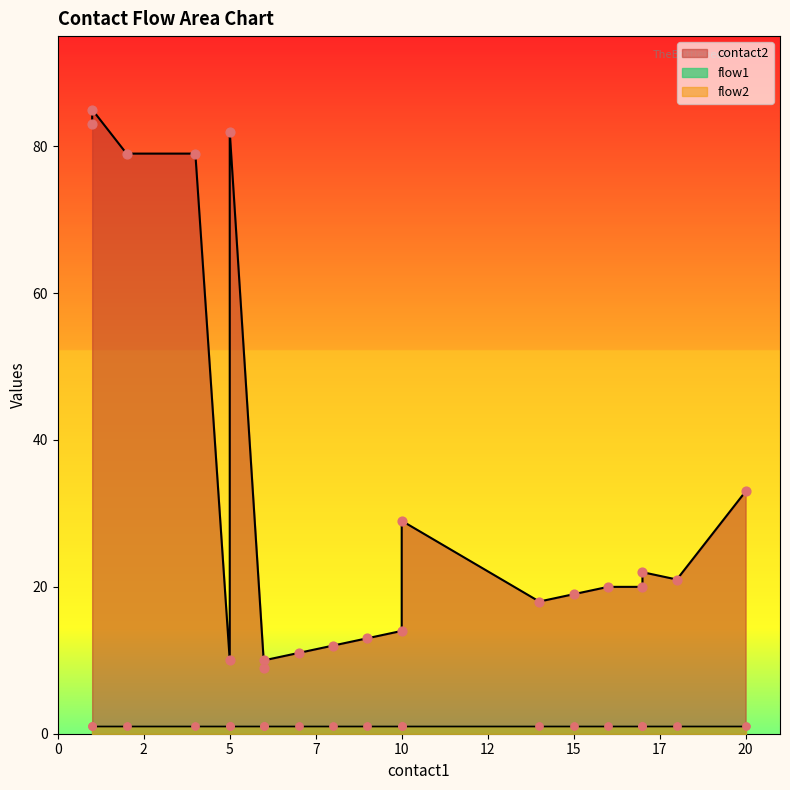

Which series has the widest spread of Y values?

contact2